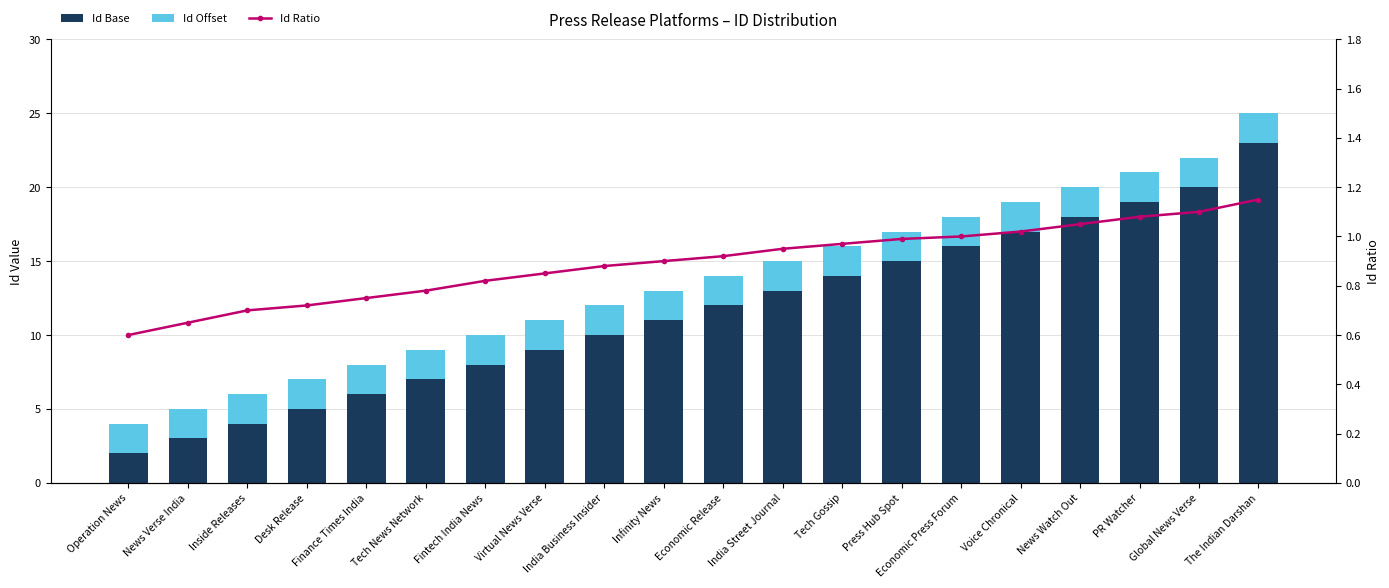

Rank the series by their maximum value, from lowest to highest.

Id Ratio, Id Offset, Id Base